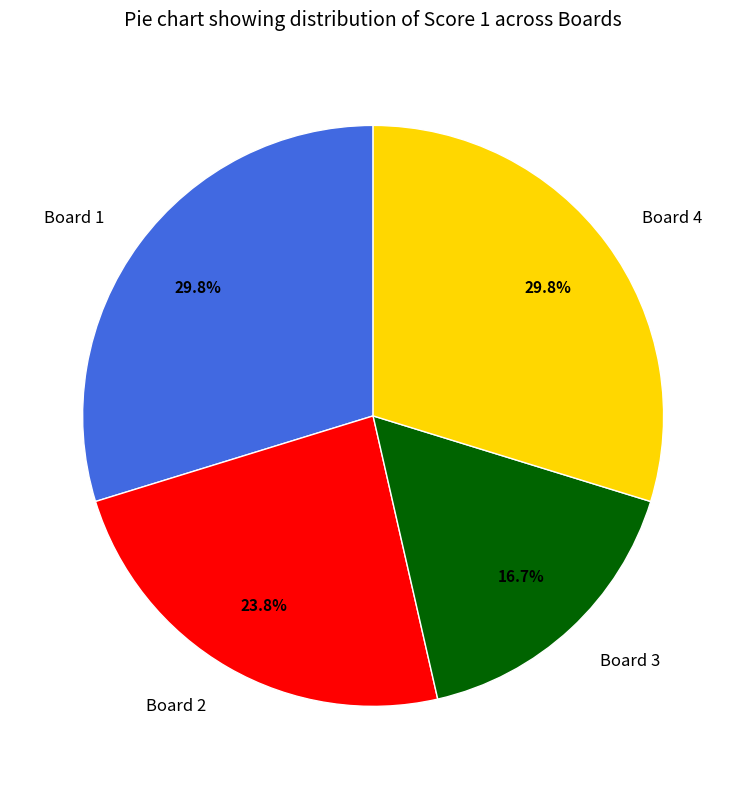

What portion of the pie excludes Board 3?

83.3%